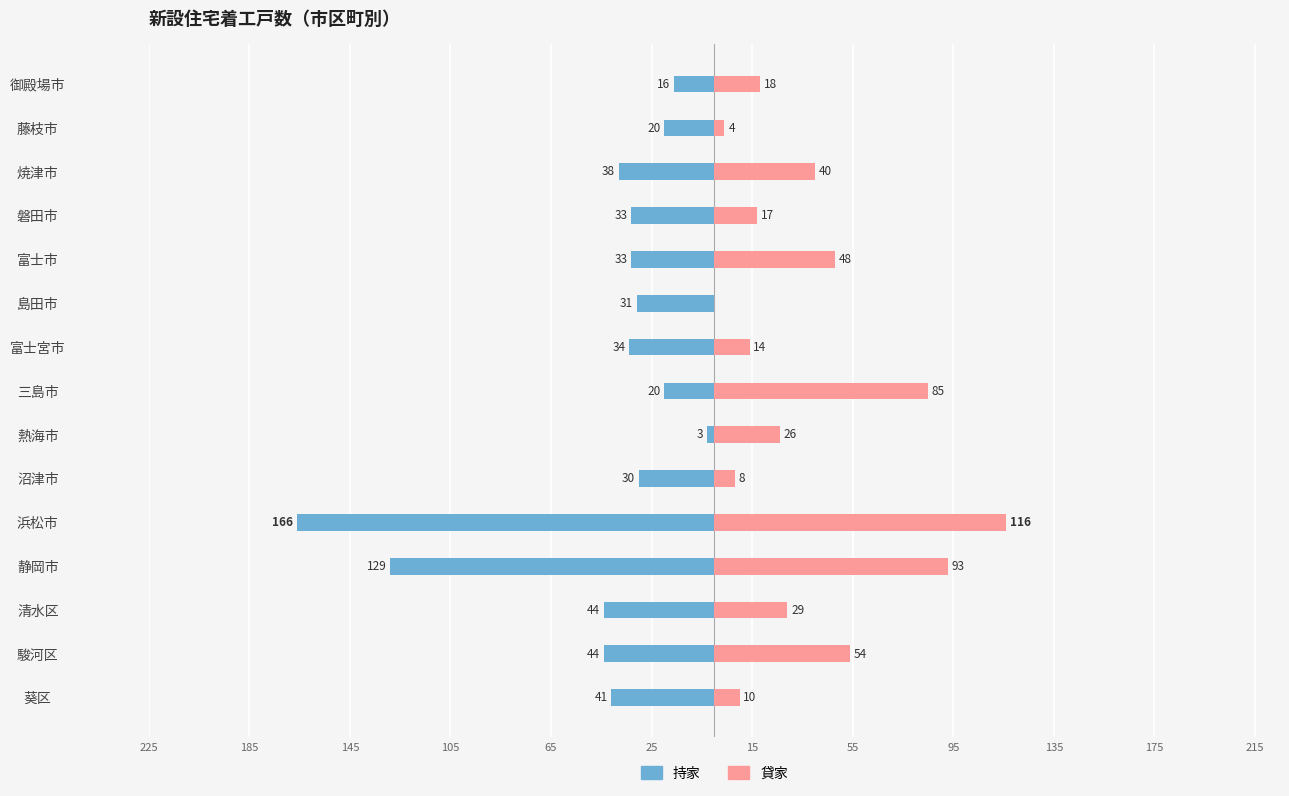

How many values in the 持家 series are below -33?

7